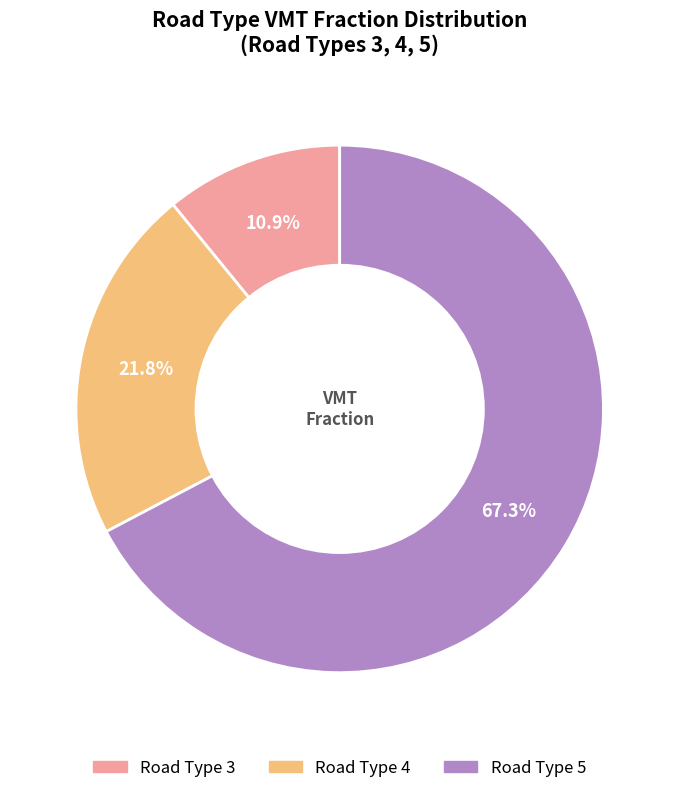

Is there a majority slice in this chart?

Yes